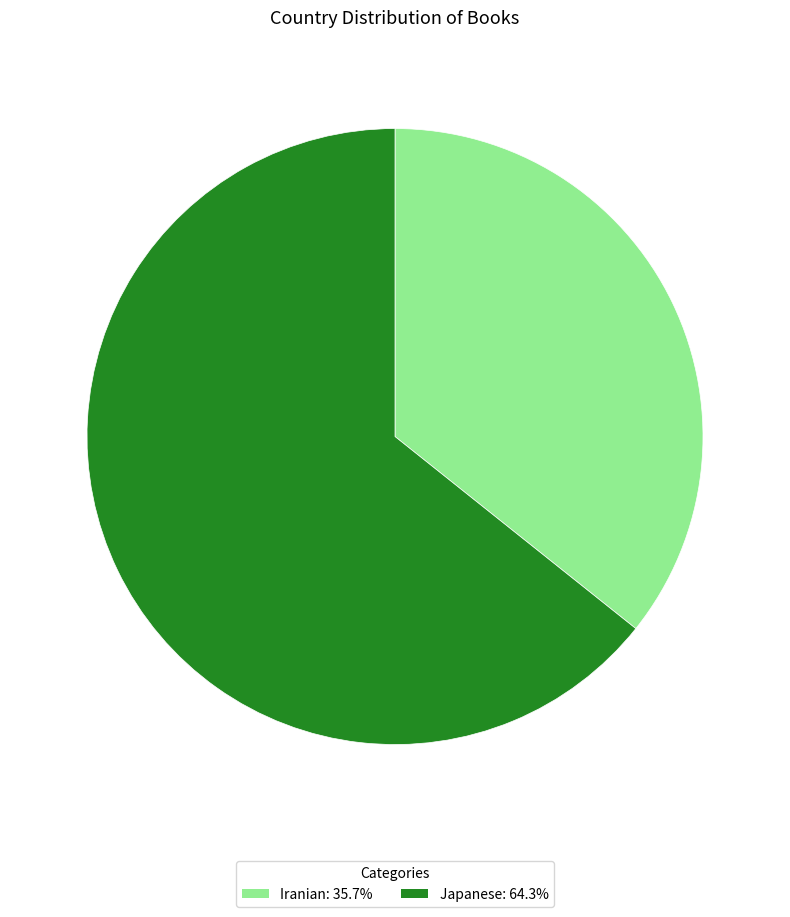

Is it true that Iranian is 42% of the pie?

False